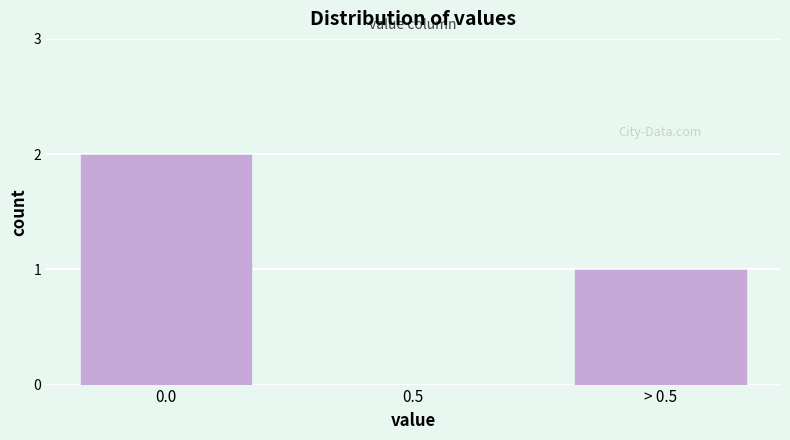

Reading left to right, list all the values displayed in this chart.

0.0=2	0.5=0	> 0.5=1